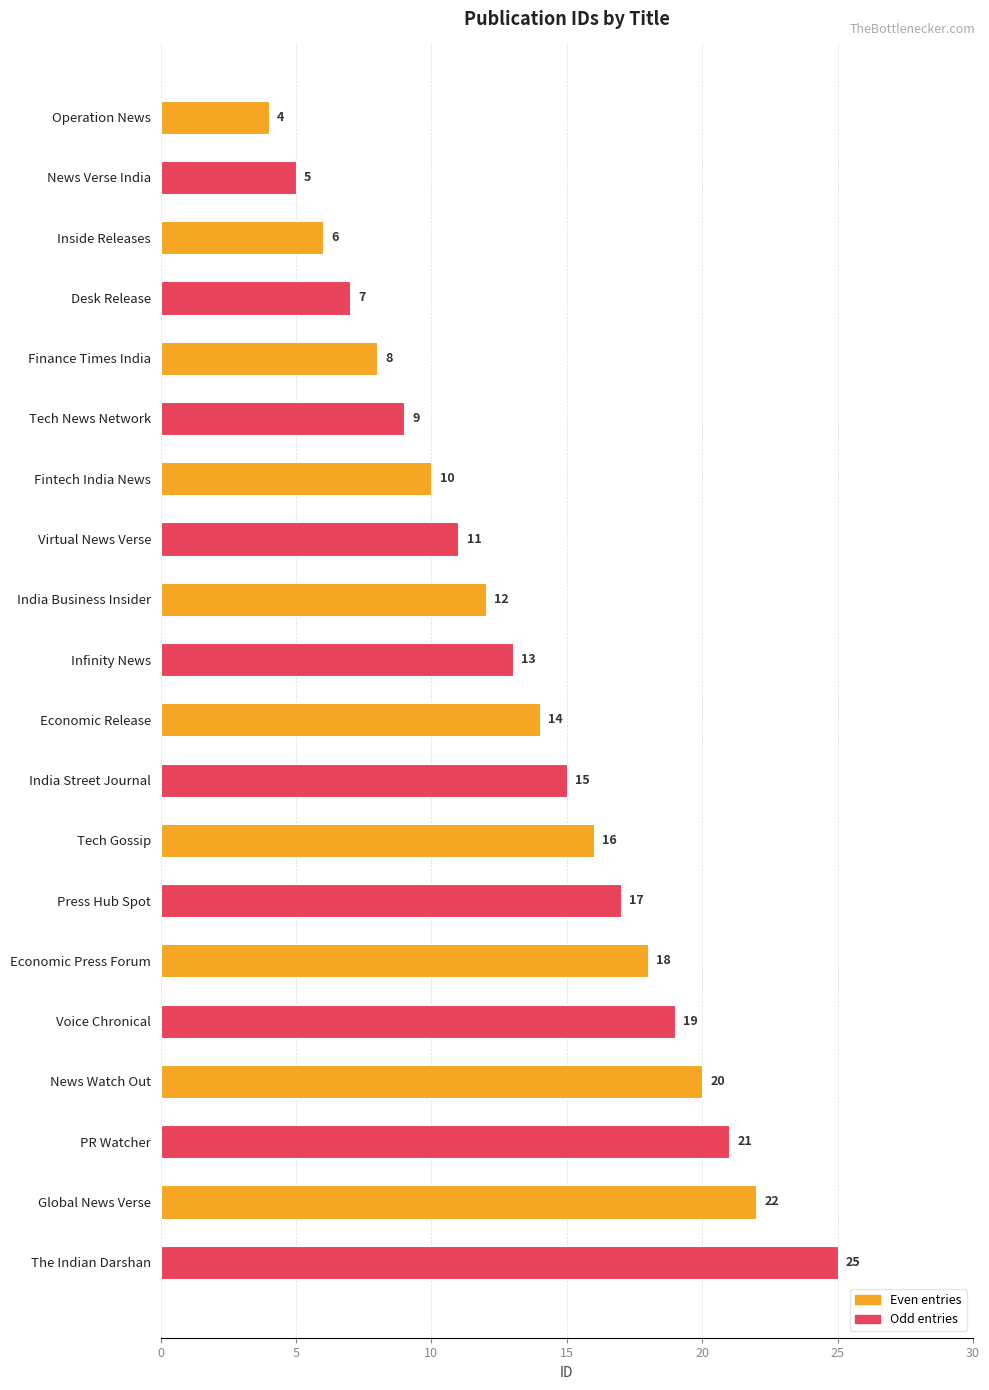

What is the label of the 3rd bar from the bottom?

PR Watcher